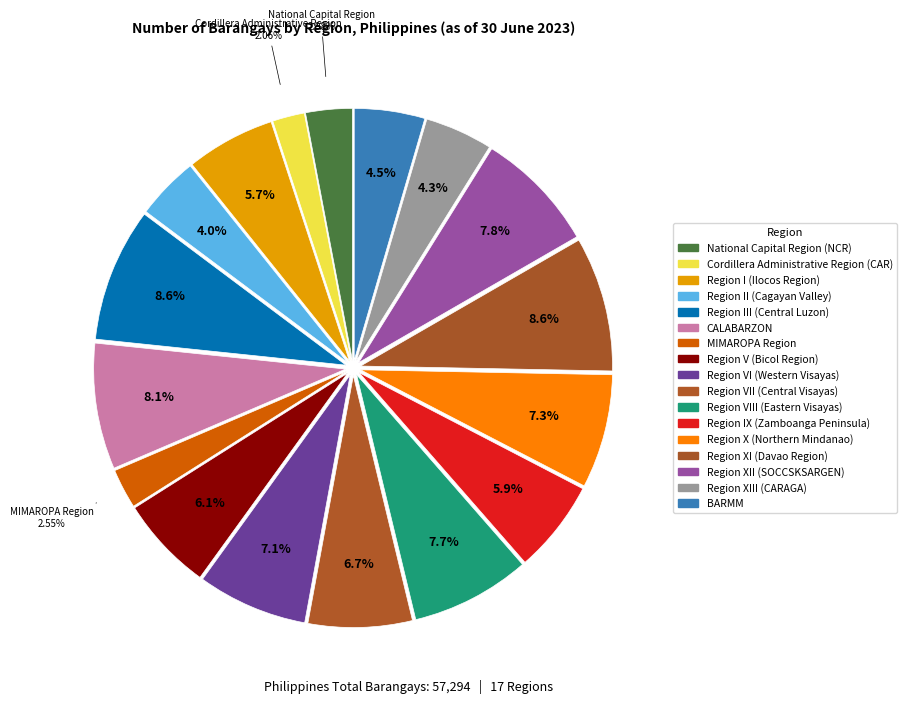

How many segments does this pie chart have?

17